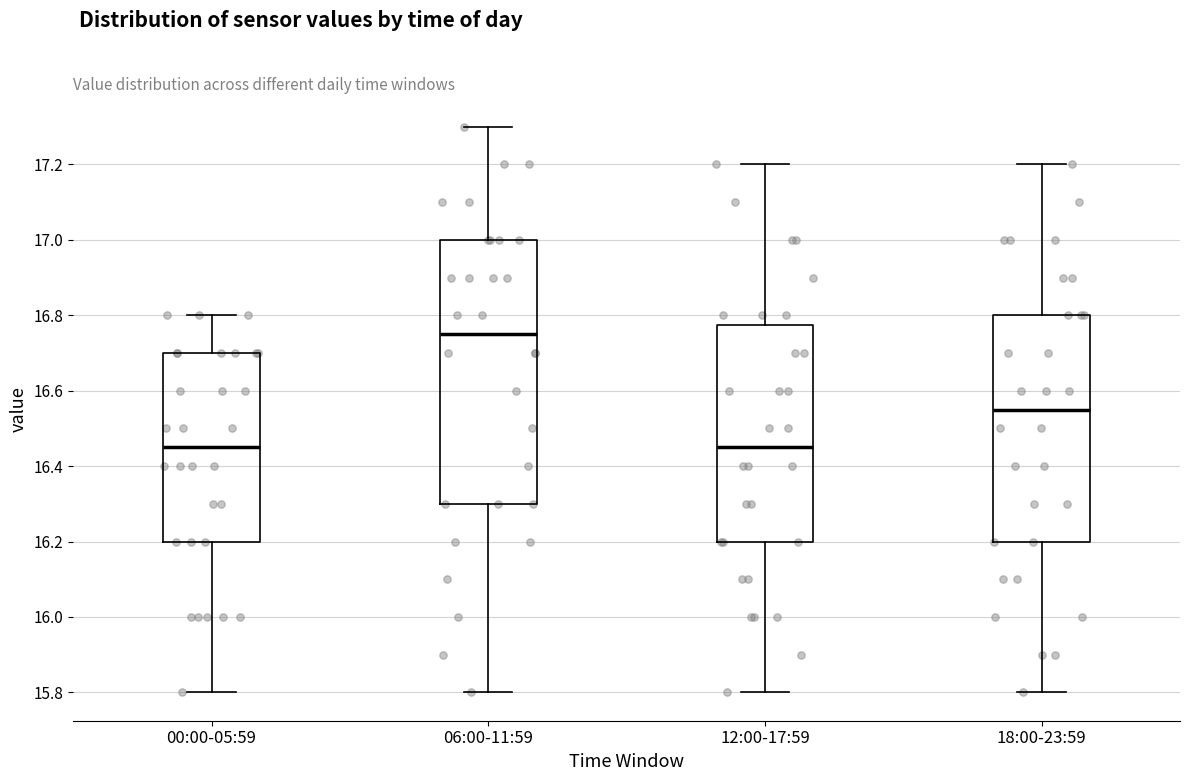

Reading left to right, transcribe this box plot: for each box, give where its median line is, the range the box spans, and where its two whiskers end, as read against the y-axis. The values are not printed on the chart, so give them approximately, as read against the axis.

00:00-05:59: median 16.46, box 16.20 to 16.70, whiskers 15.80 to 16.80
06:00-11:59: median 16.76, box 16.30 to 17.00, whiskers 15.80 to 17.30
12:00-17:59: median 16.46, box 16.20 to 16.78, whiskers 15.80 to 17.20
18:00-23:59: median 16.56, box 16.20 to 16.80, whiskers 15.80 to 17.20